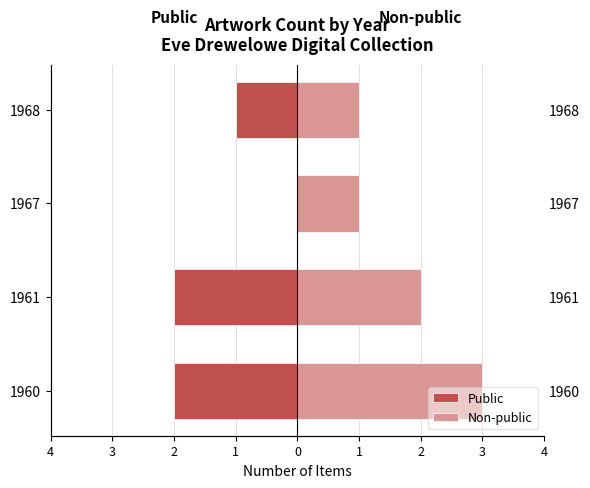

Count the Public values in the range -2 to 0.

4